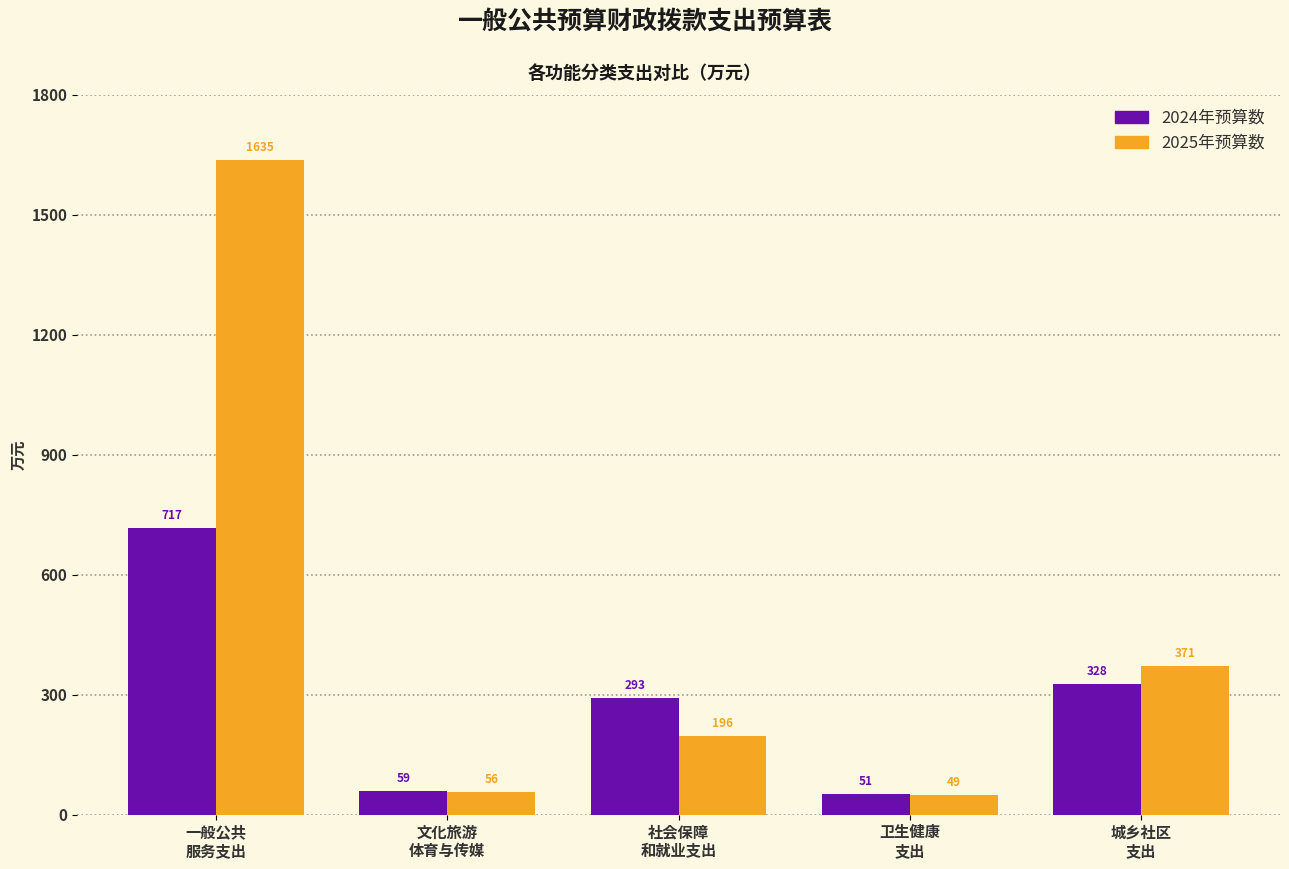

What is the average value of the 2025年预算数 series?

461.4